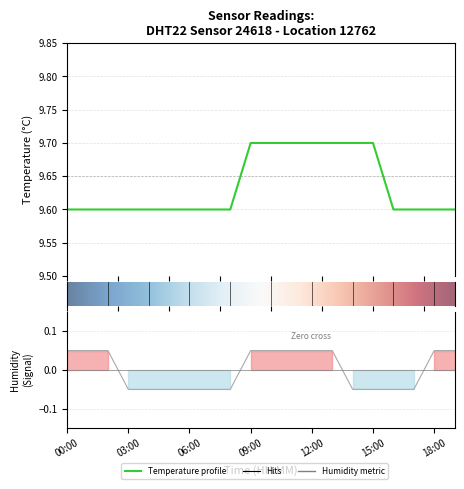

True or false: temperature and humidity intersect in this chart.

False